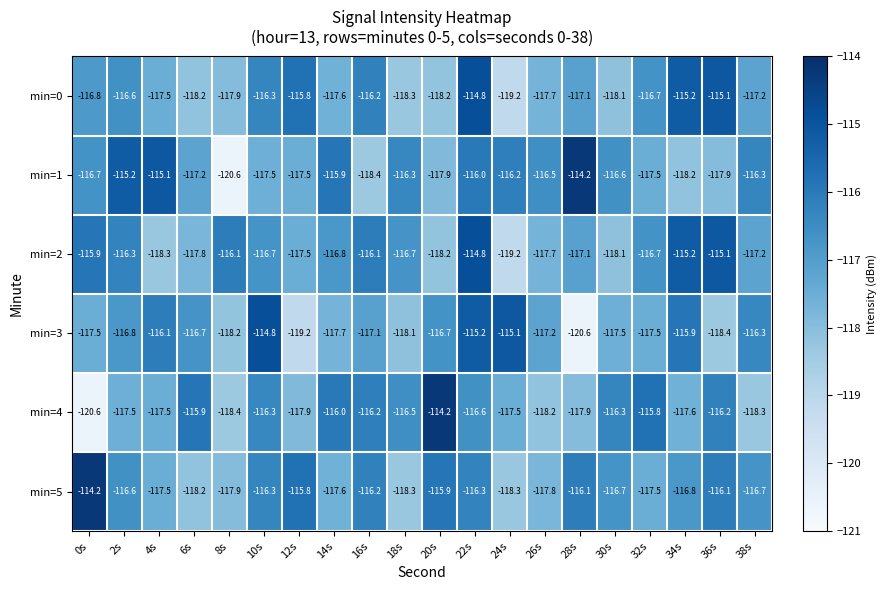

Which series changed the most between 2s and 28s?

min=3